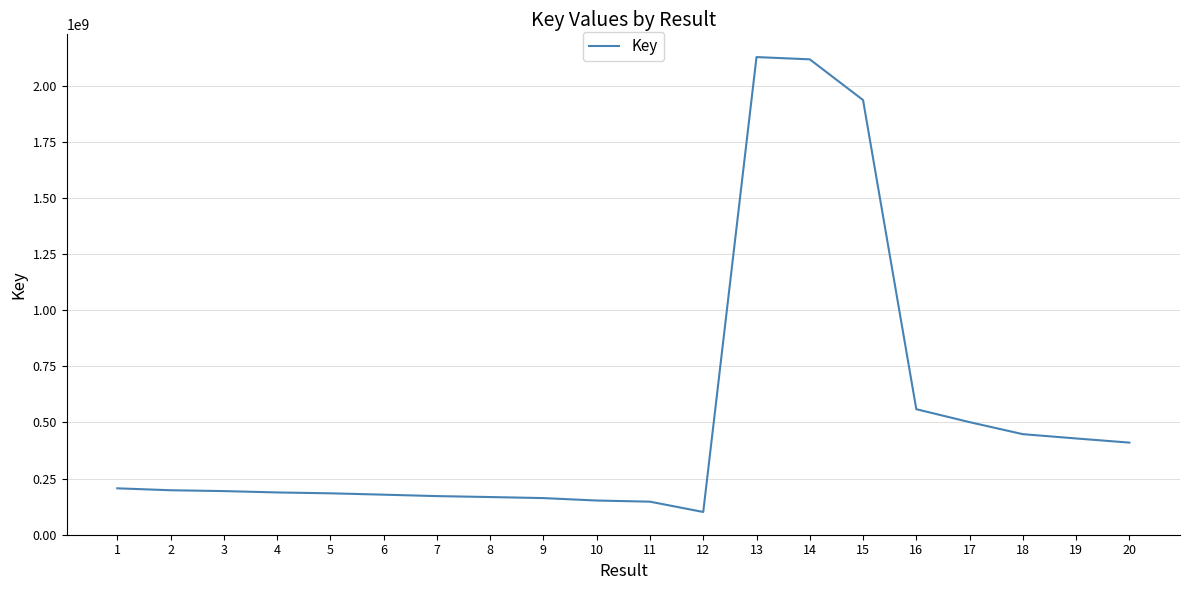

Is it true that the value at 18 is 288311943?

False